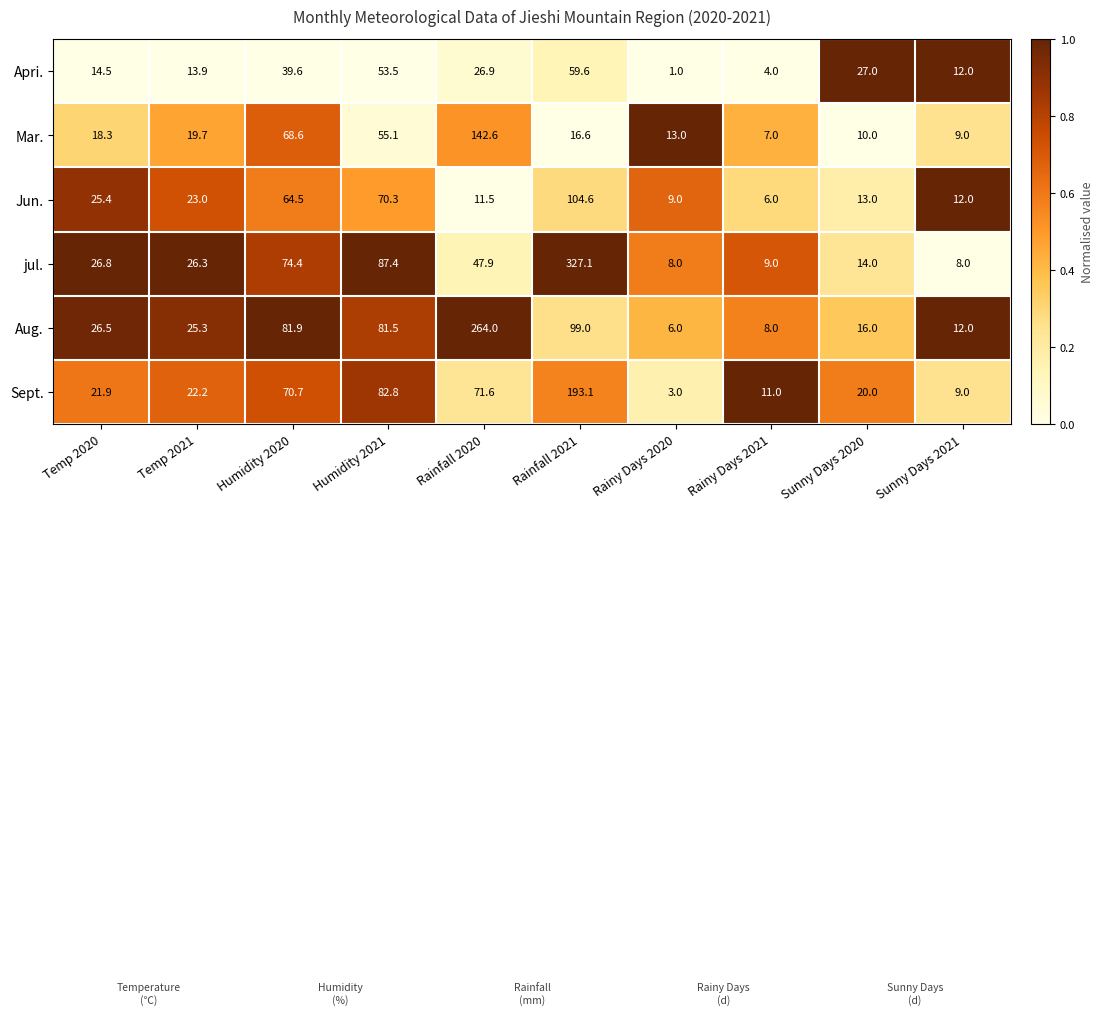

What is the difference between the maximum and minimum values in the Apri. series?

58.6